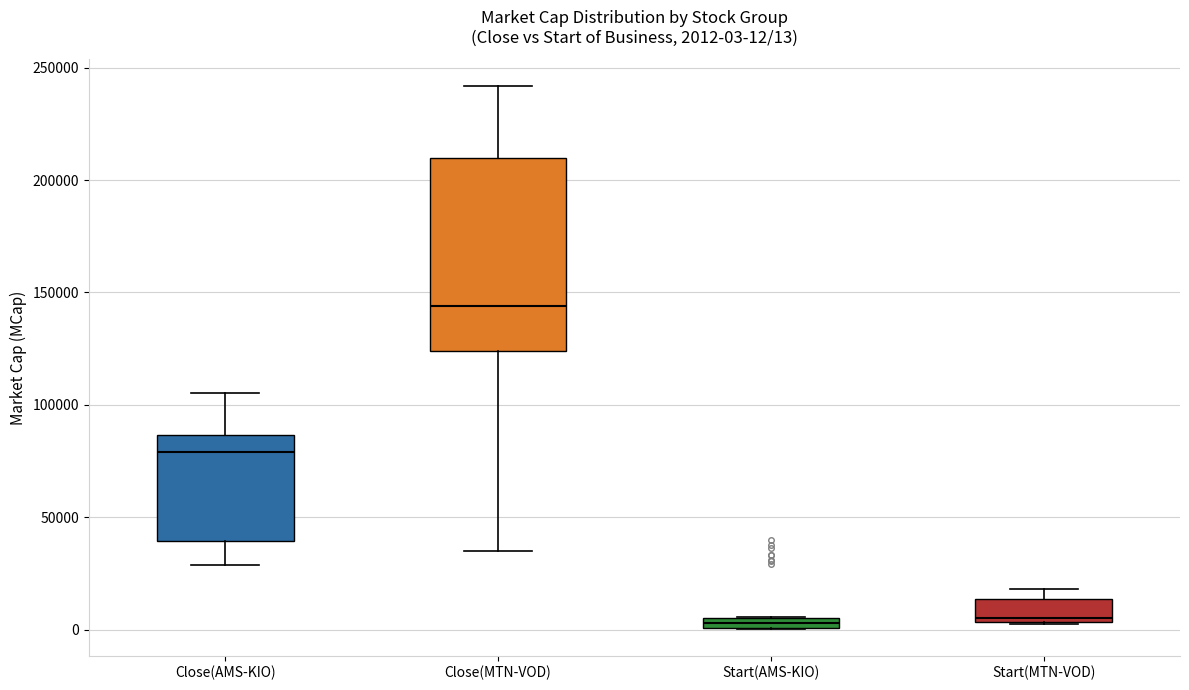

Which box's median line is the highest?

Close(MTN-VOD)